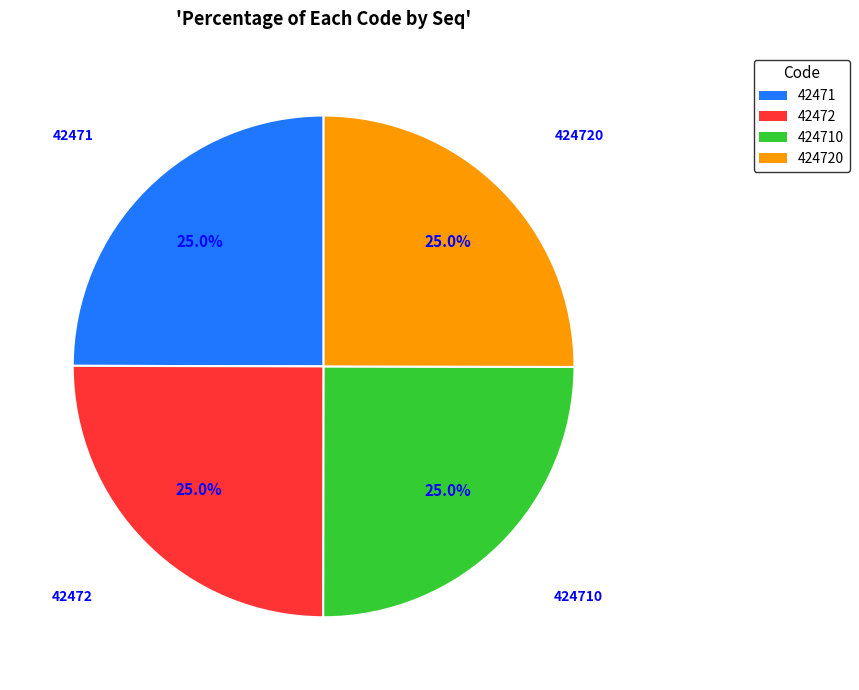

Is there any slice that represents more than half of the pie?

No